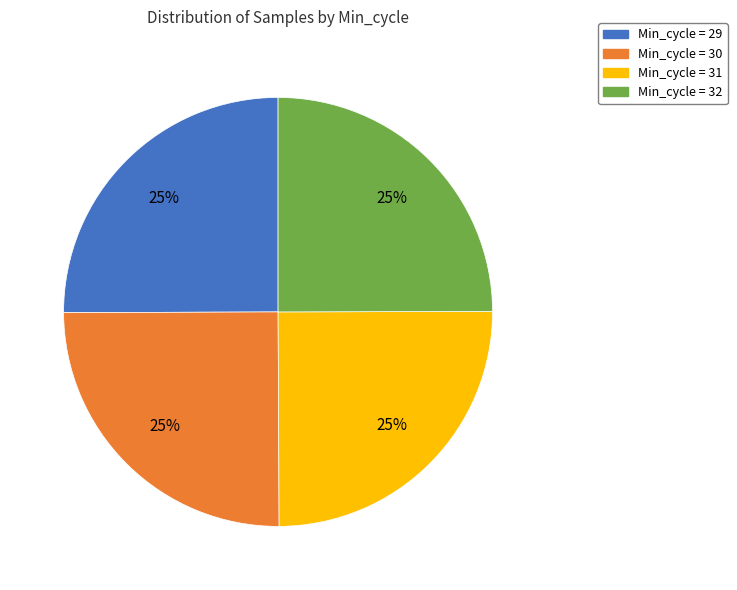

The Min_cycle = 31 slice represents 12% of the pie. True or false?

False